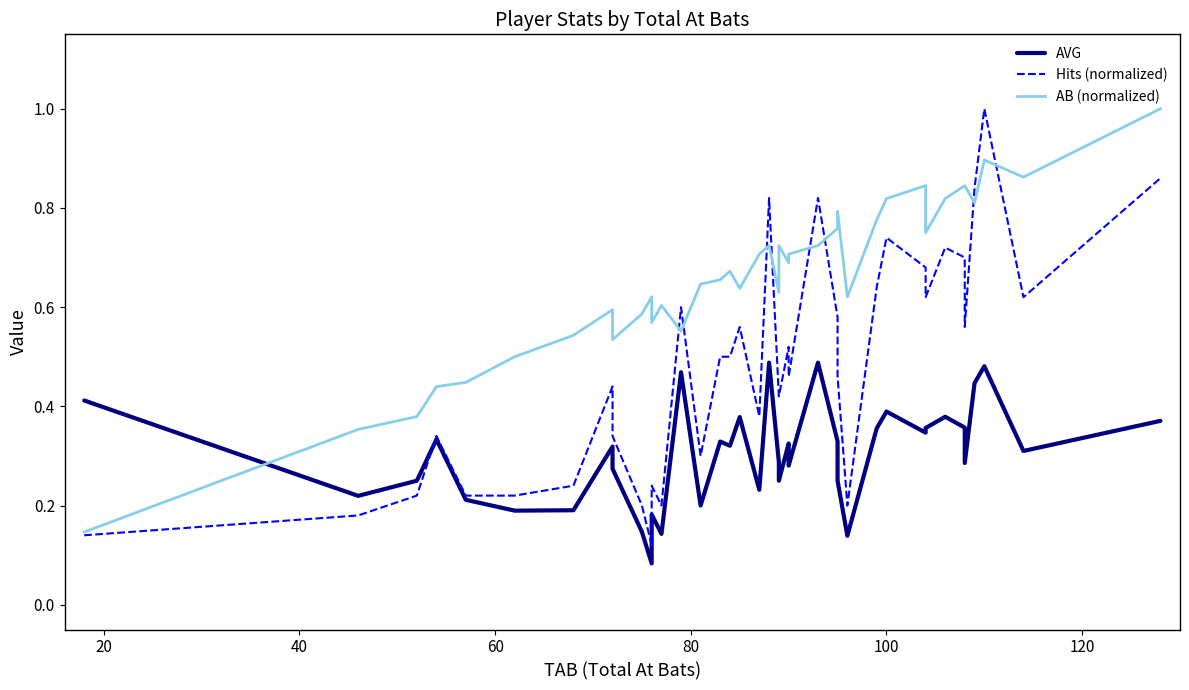

Where do AVG and Hits (normalized) first cross each other?

40 and 60